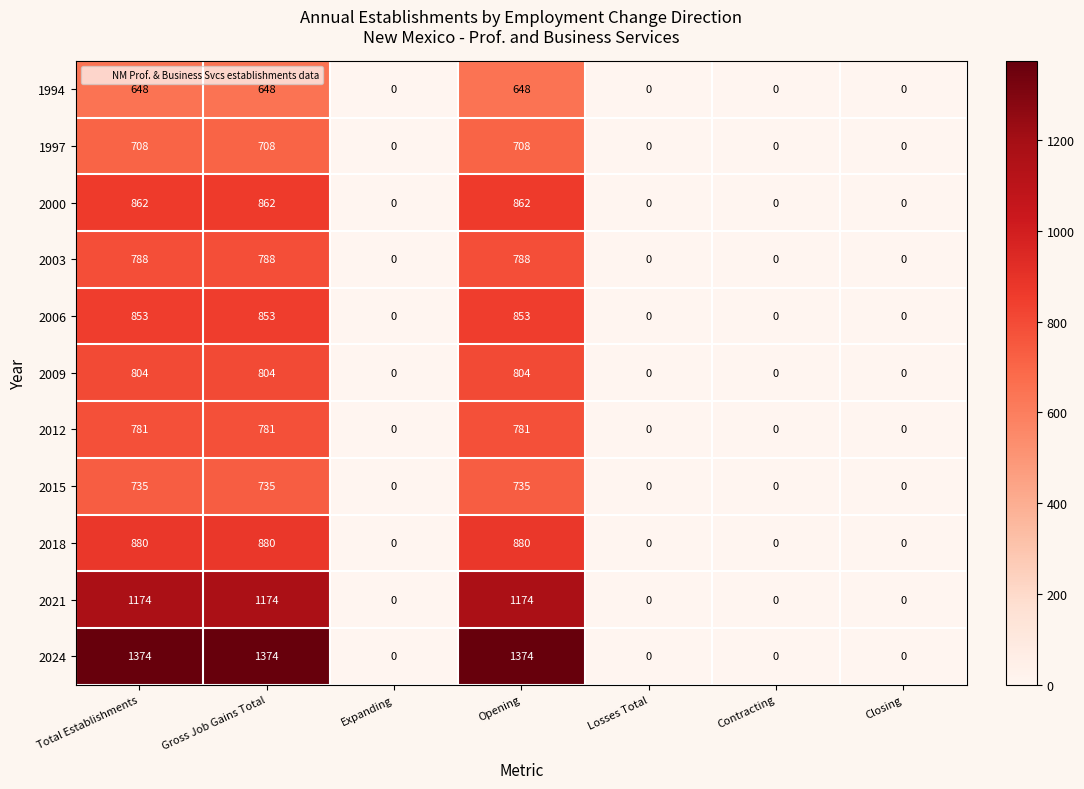

Between Total Establishments and Contracting, which series saw the biggest shift?

2024